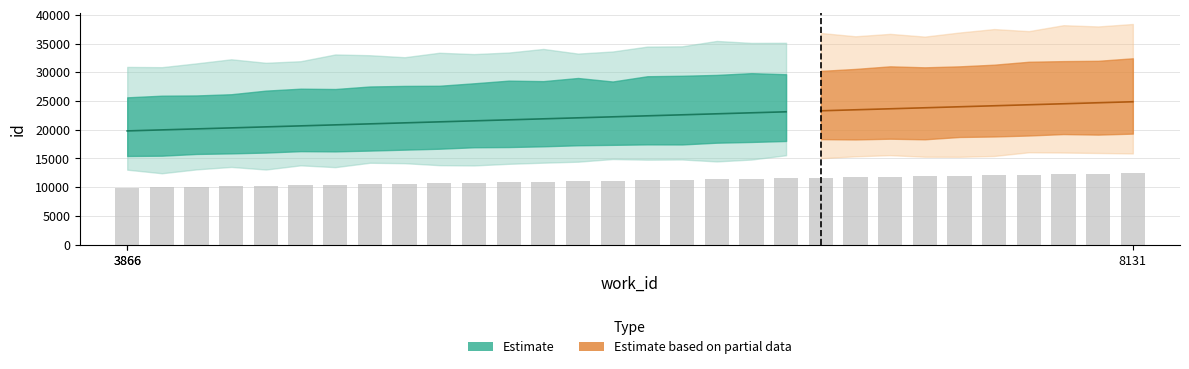

Is it true that id_mid equals 9723 at 8131?

False